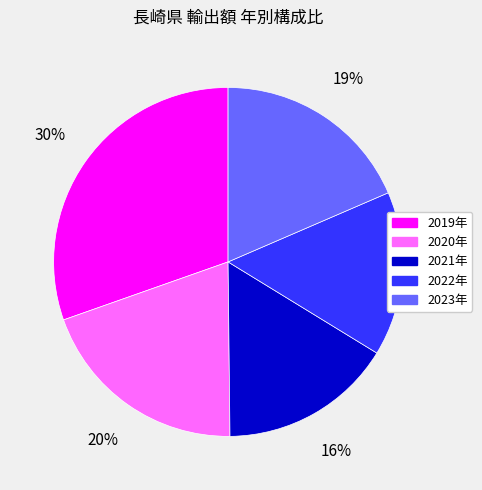

Which category has the smallest portion of the pie?

2022年